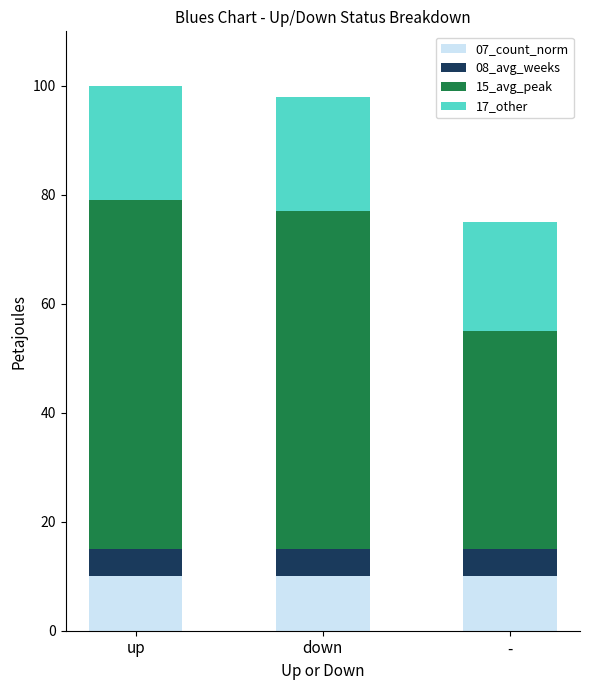

What are all the series names shown in the legend?

07_count_norm, 08_avg_weeks, 15_avg_peak, 17_other